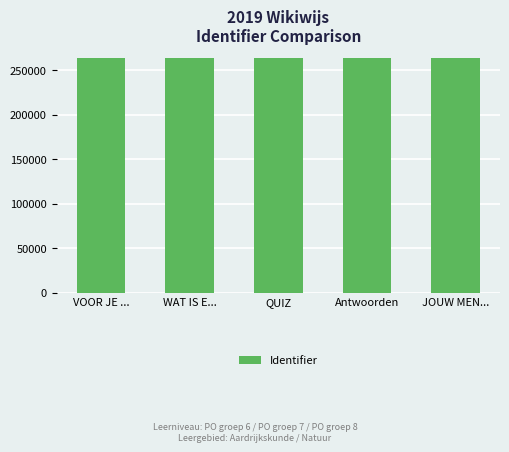

What is the change in value from WAT IS E... to QUIZ?

+1